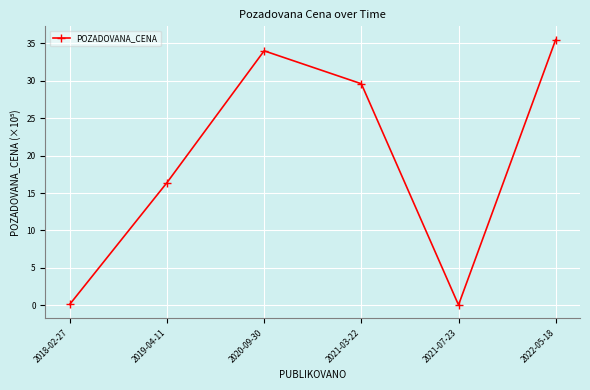

What is the average value?

19.3